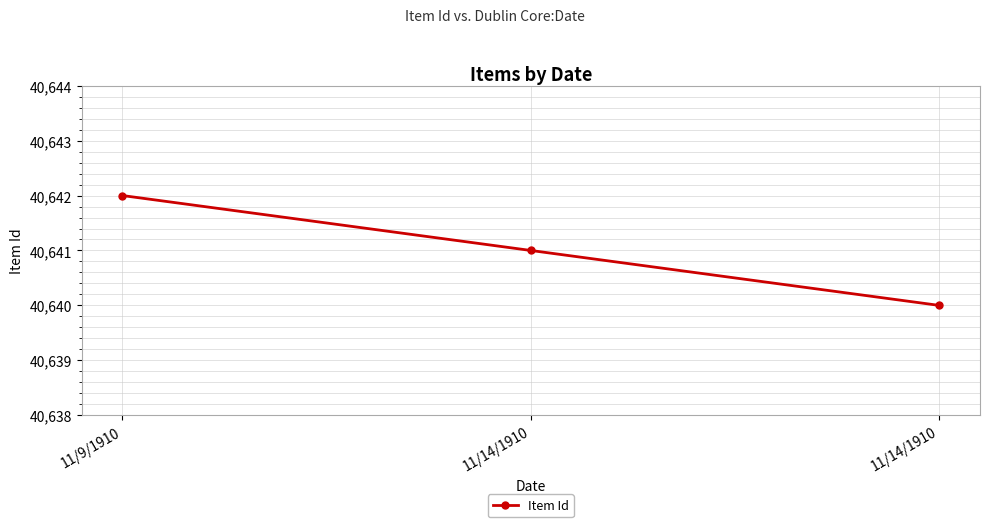

Which category has the lowest value across all series?

11/14/1910